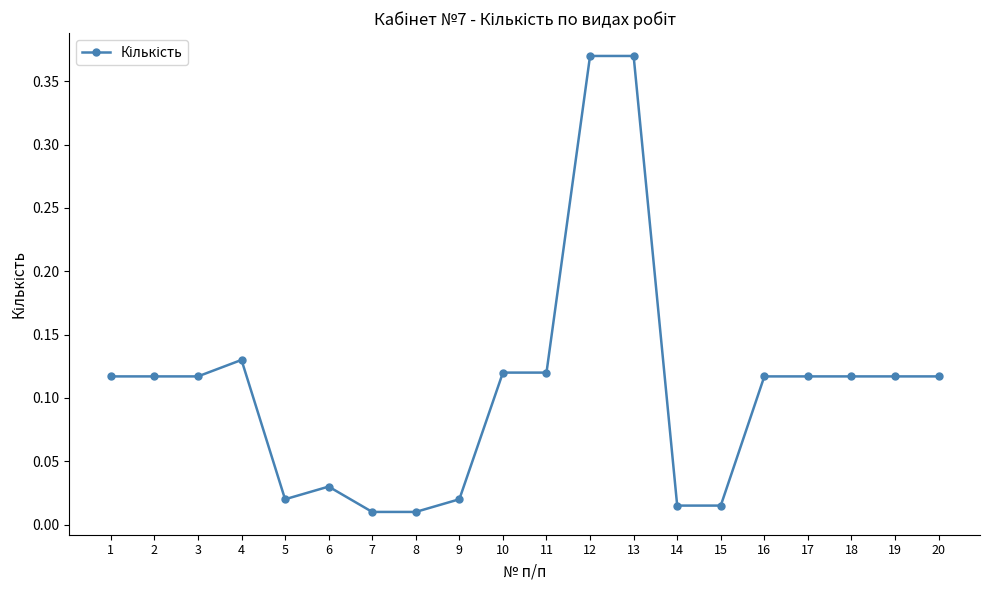

True or false: the data shows 0.2 at 1.

False